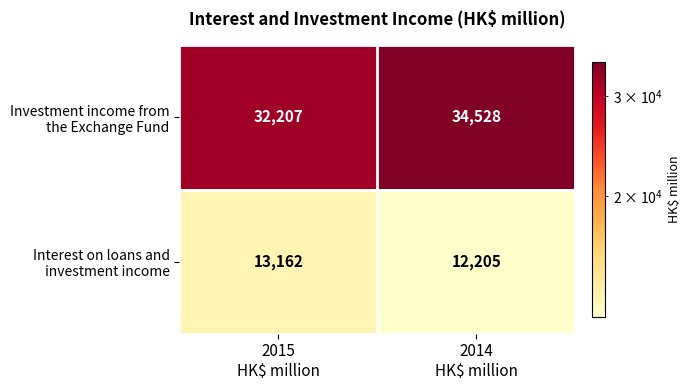

What is the greatest value displayed?

34528